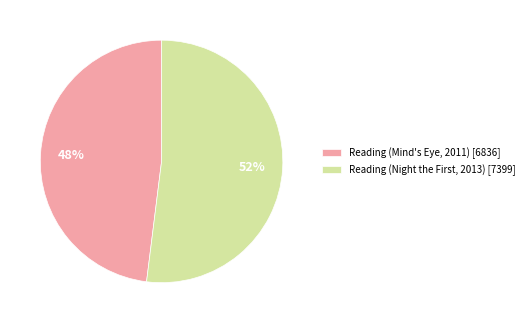

Rank the categories by value from lowest to highest.

Reading (Mind's Eye, 2011), Reading (Night the First, 2013)